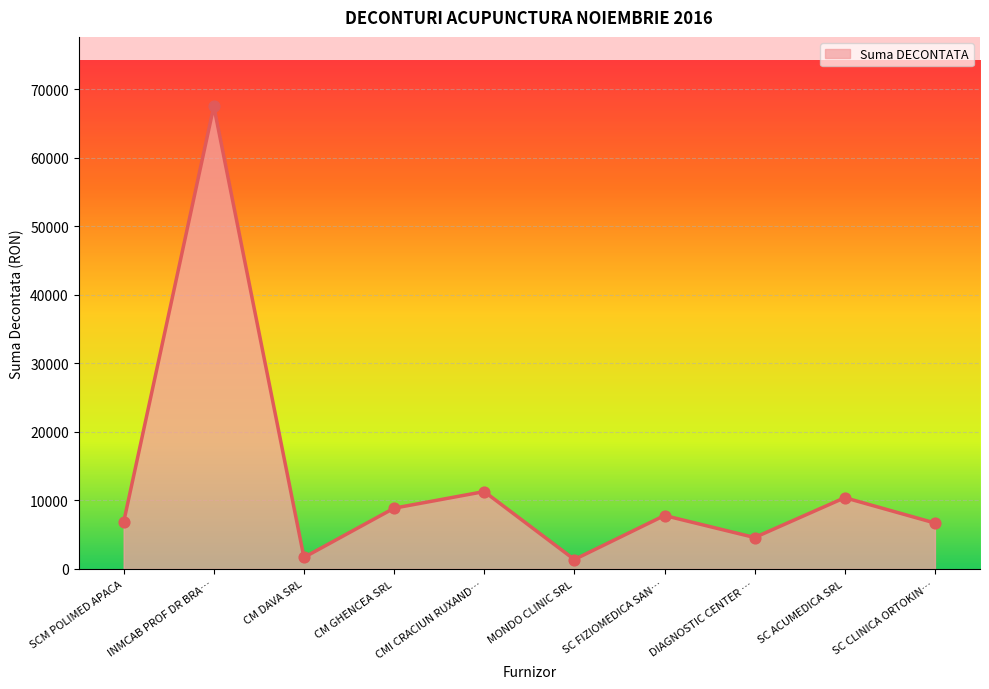

What is the change in value from CM DAVA SRL to CM GHENCEA SRL?

+7191